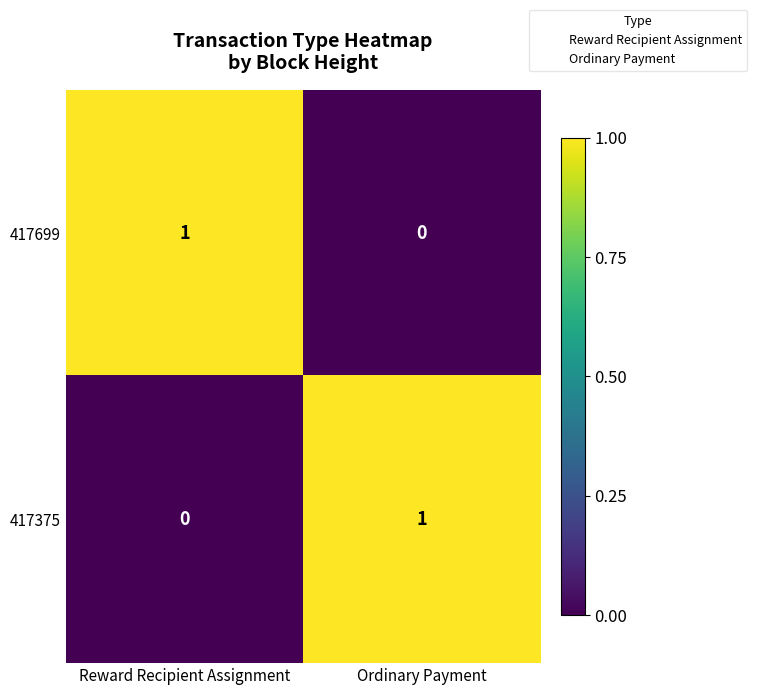

What is the total value across all series at Ordinary Payment?

1